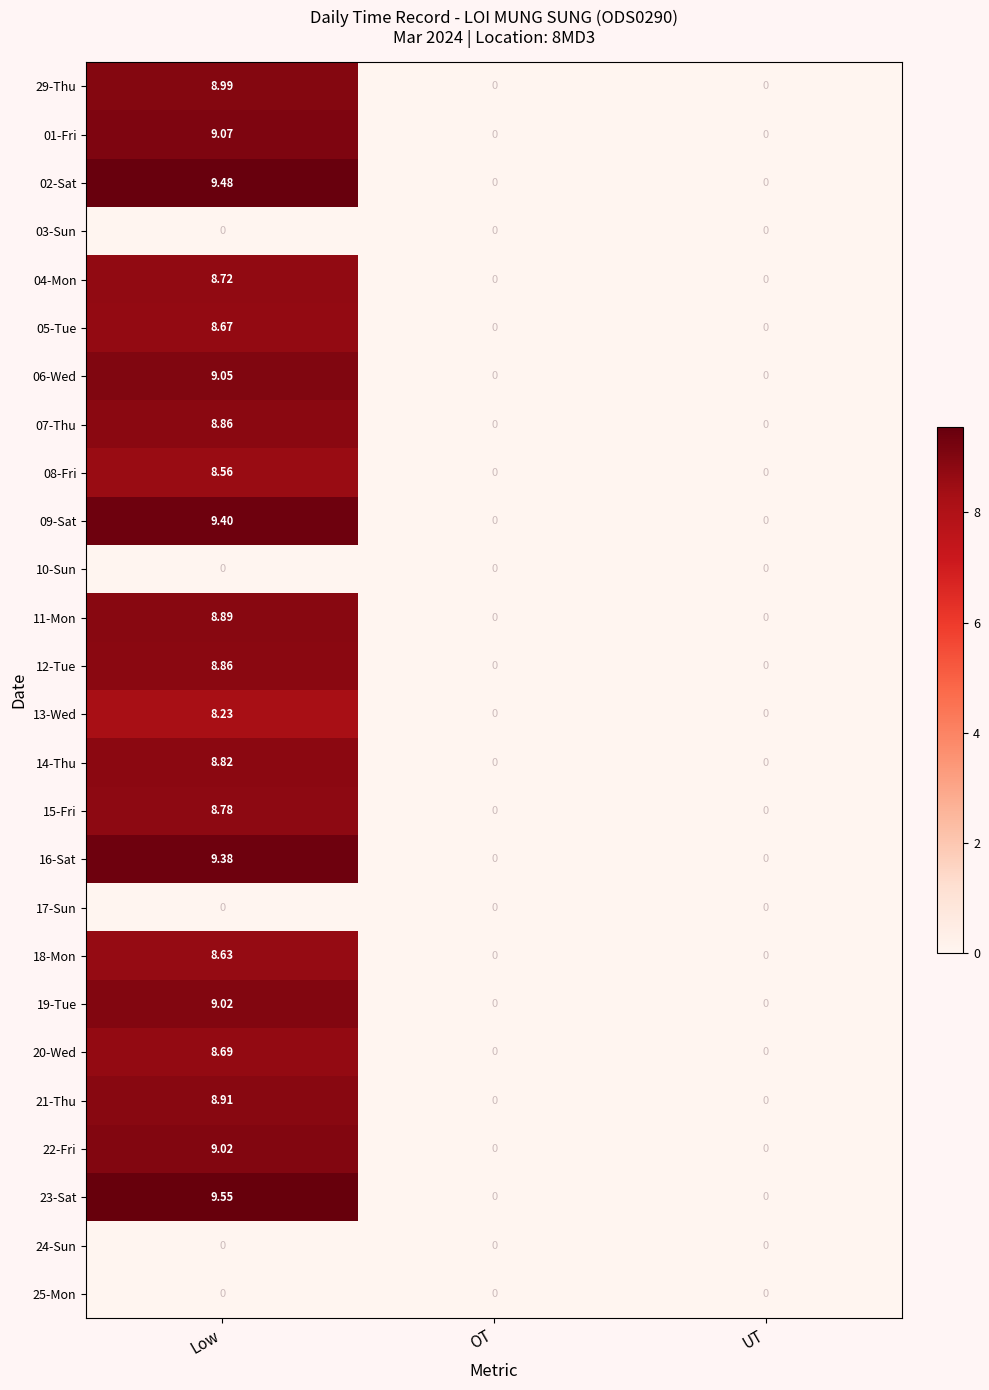

What is the total value across all series at Low?

187.6